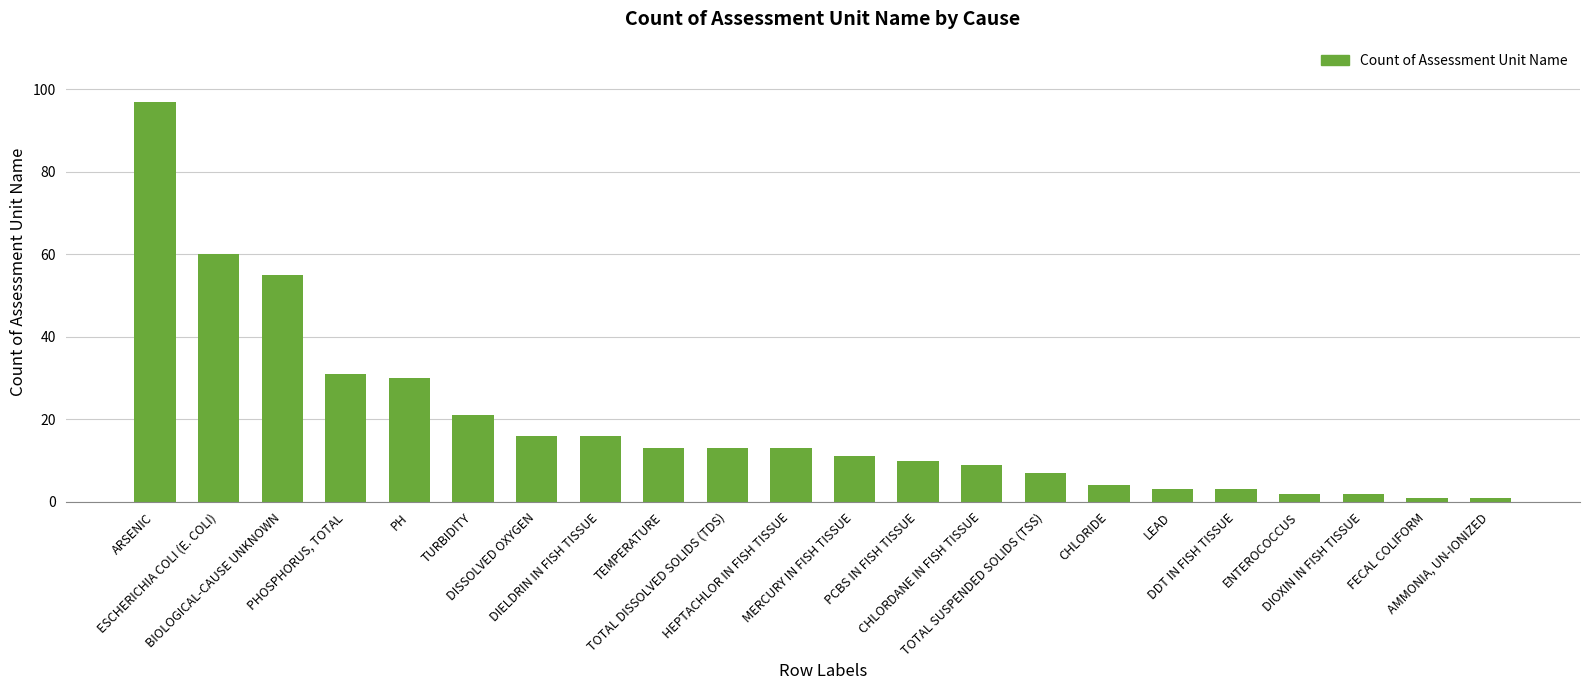

What is the greatest value displayed?

97